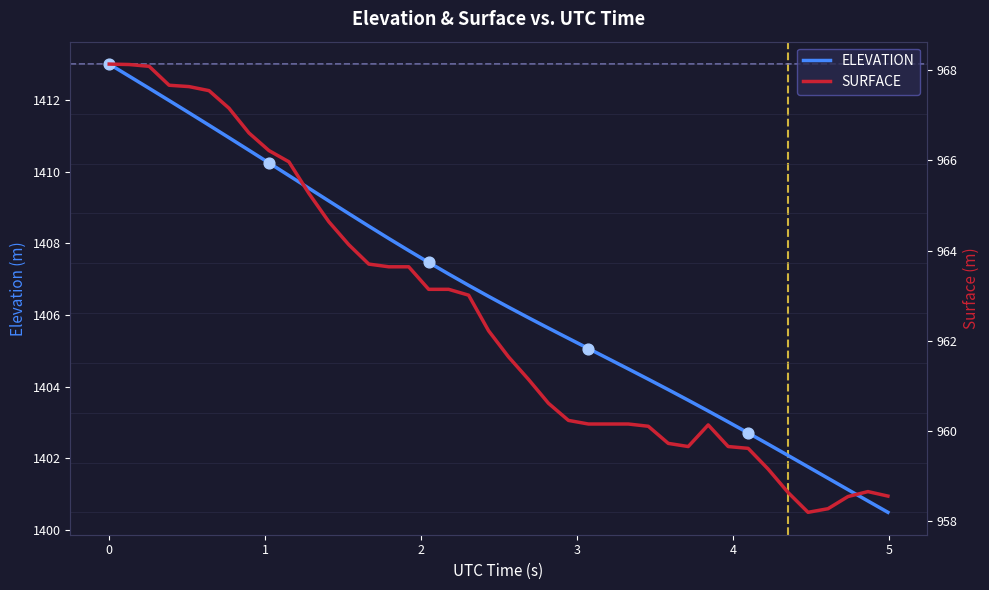

Which series reaches the maximum Y coordinate?

ELEVATION